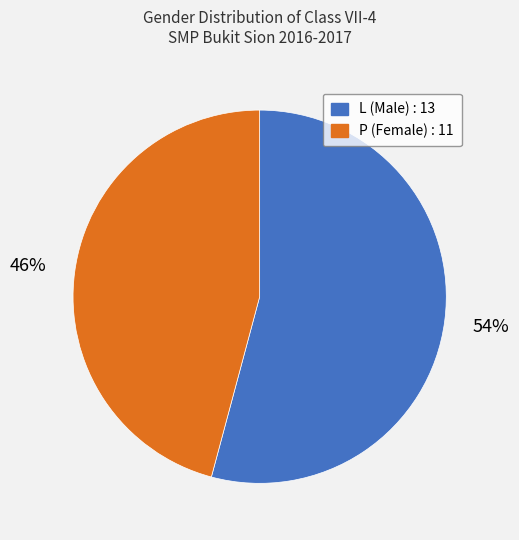

Which slice is the largest?

L